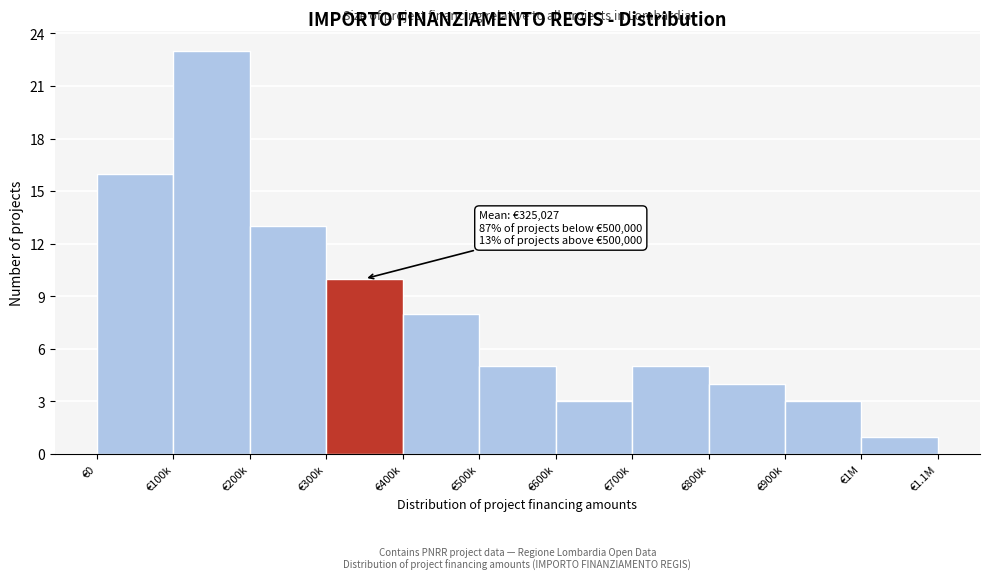

Reading left to right, what are all the values shown in this chart?

16	23	13	10	8	5	3	5	4	3	1